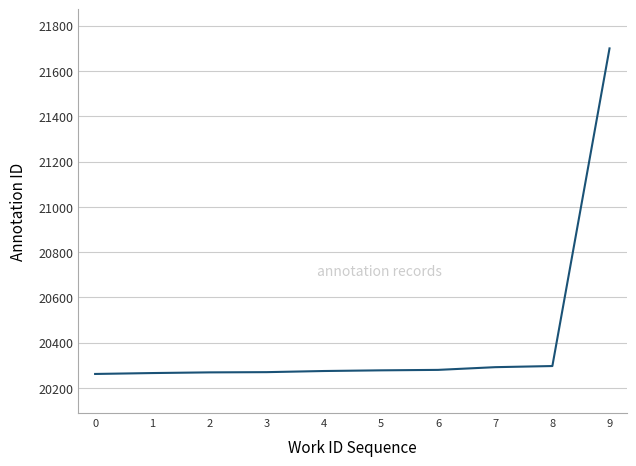

What is the maximum value shown in the chart?

21700